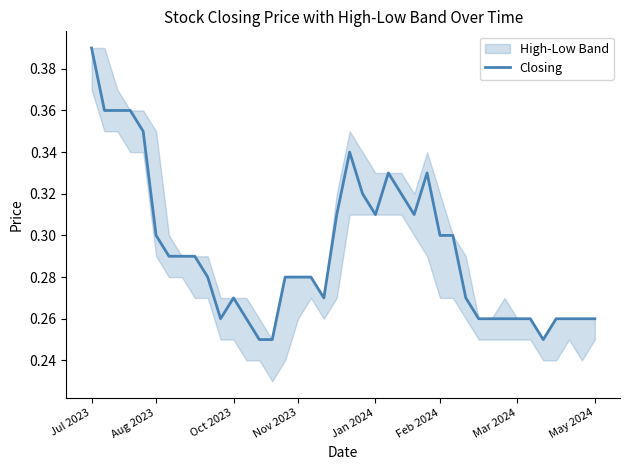

How many interior local valleys (lower than both neighbors) does the data have?

5